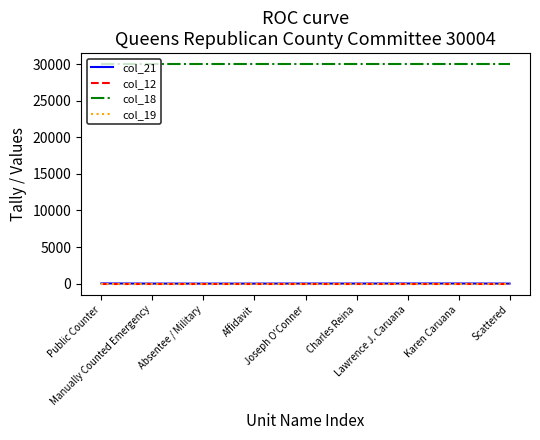

True or false: col_18 and col_19 intersect in this chart.

False